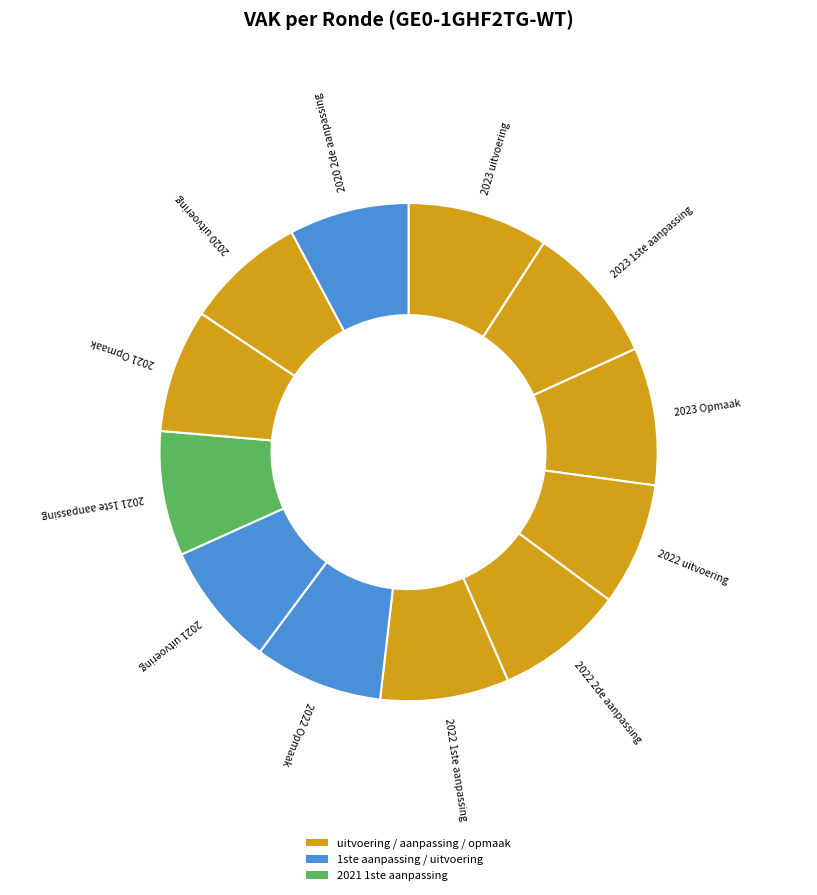

True or false: 2022 uitvoering accounts for 8% of the total.

True